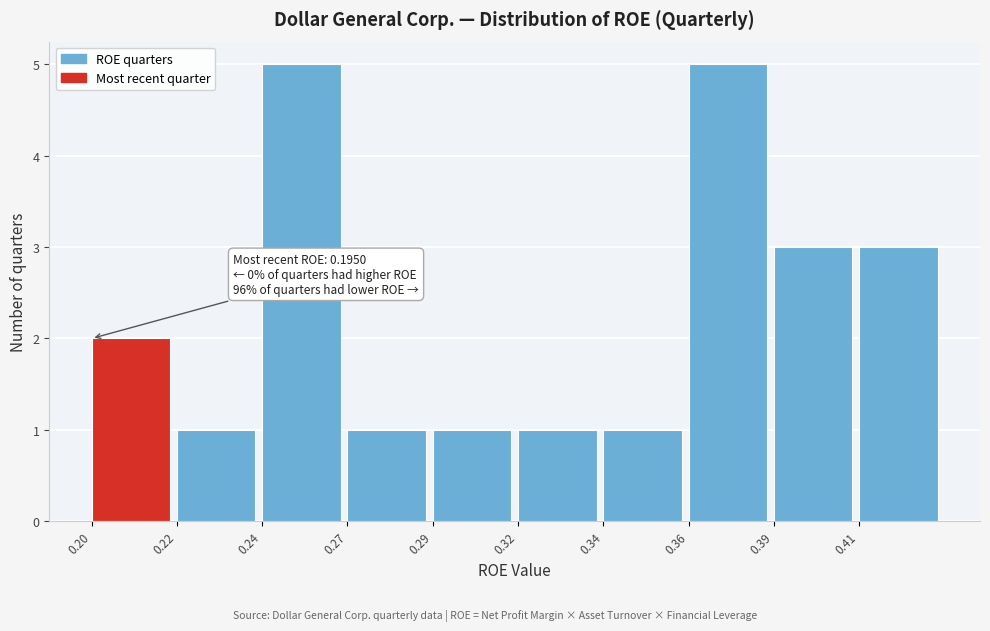

Reading left to right, list all the values displayed in this chart.

2	1	5	1	1	1	1	5	3	3